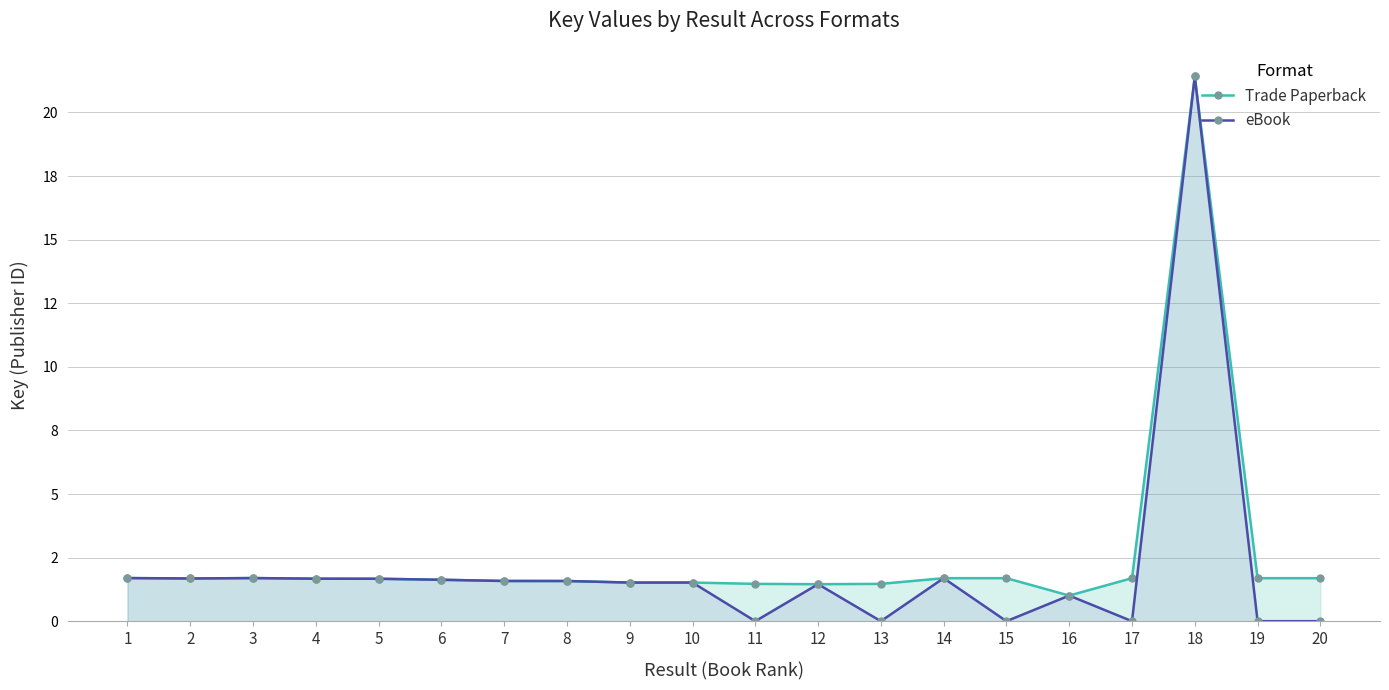

Reading left to right, what are all the values shown in this chart?

Trade Paperback: 1.7	1.7	1.7	1.7	1.7	1.6	1.6	1.6	1.5	1.5	1.5	1.5	1.5	1.7	1.7	1.0	1.7	21.4	1.7	1.7
eBook: 1.7	1.7	1.7	1.7	1.7	1.6	1.6	1.6	1.5	1.5	0.0	1.5	0.0	1.7	0.0	1.0	0.0	21.4	0.0	0.0